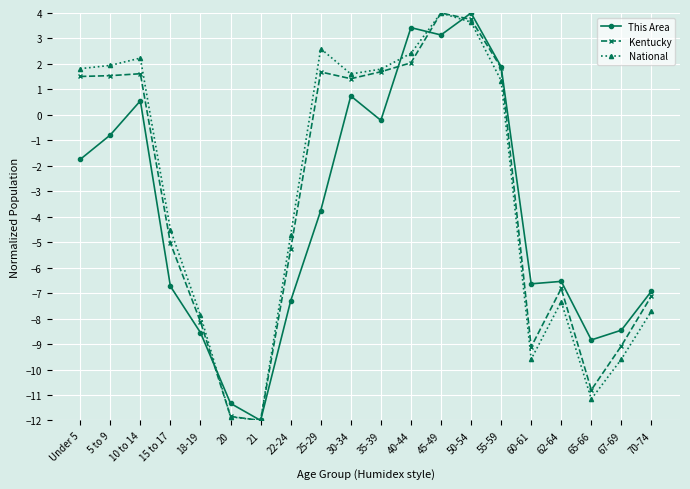

What is the difference between the highest and lowest values at Under 5?

3.6